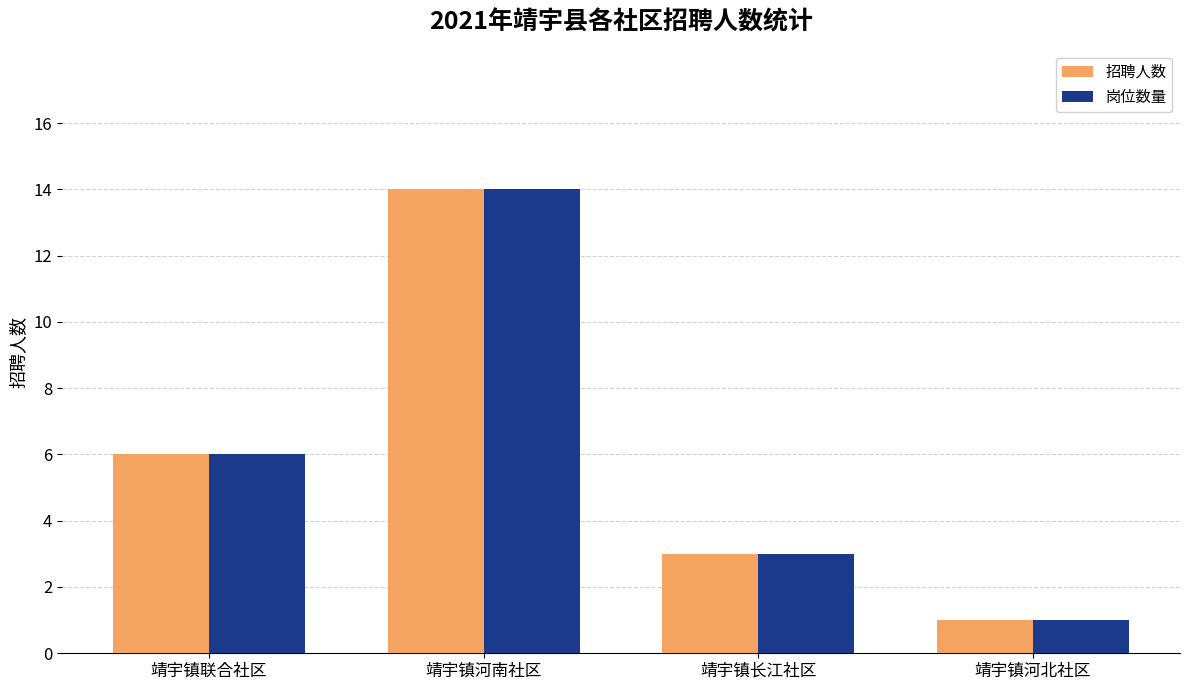

What is the difference between the second highest and minimum values in the 招聘人数 series?

5